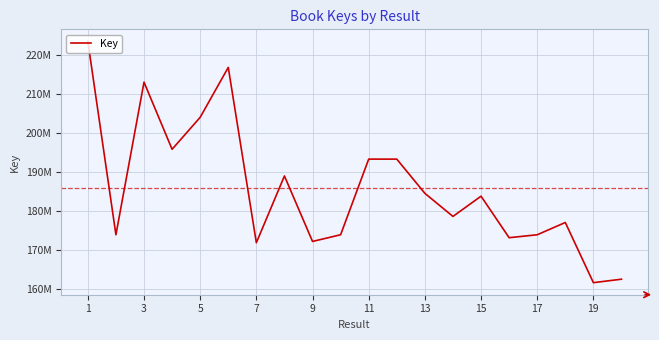

Is this an area chart (filled region under the line)?

No